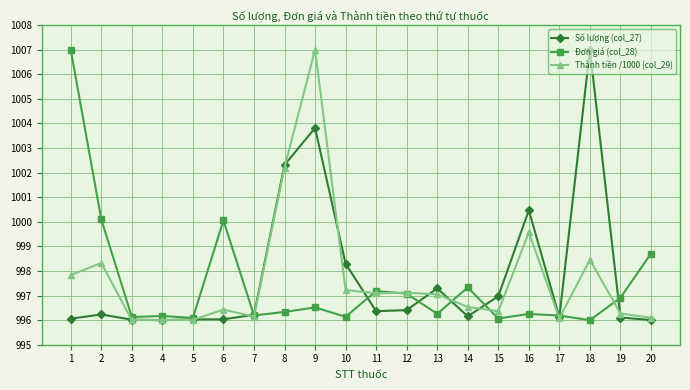

True or false: Thành tiền /1000 (col_29) has more than 2 points higher than both neighbors.

True